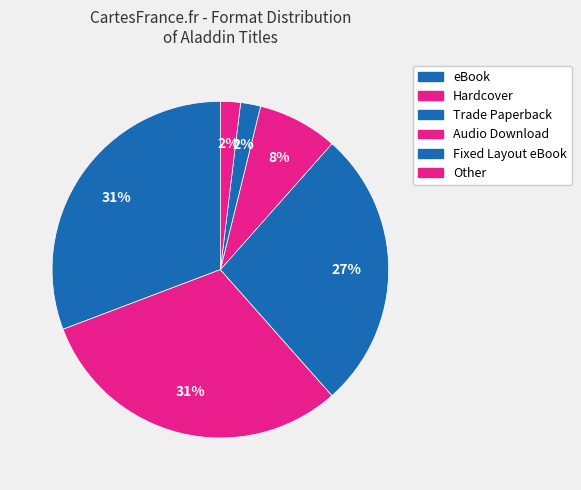

What is the smallest slice in the pie chart?

Fixed Layout eBook